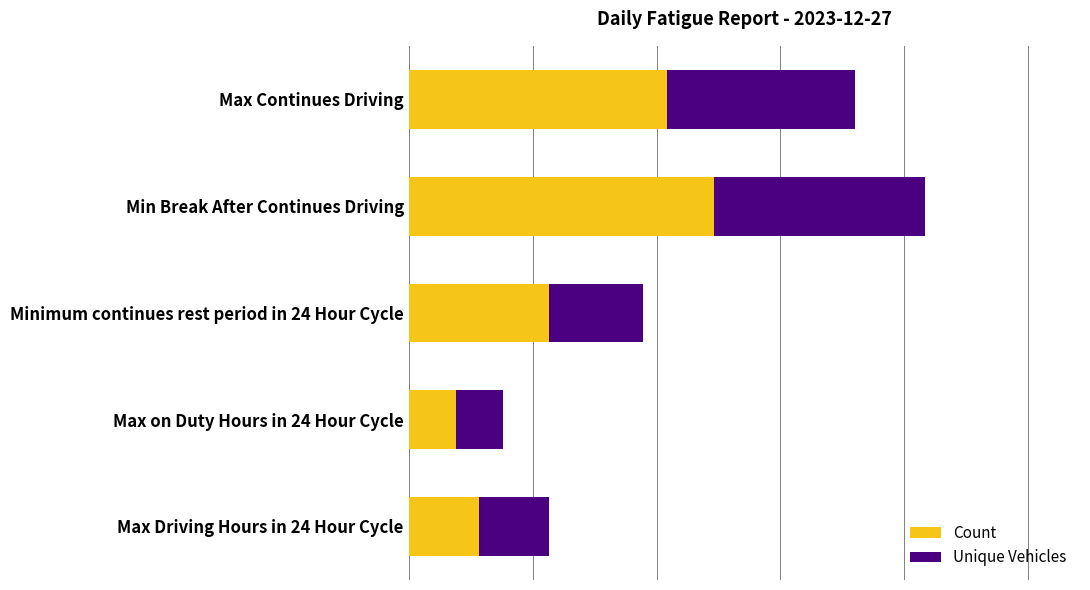

What are all the series names shown in the legend?

Count, Unique Vehicles